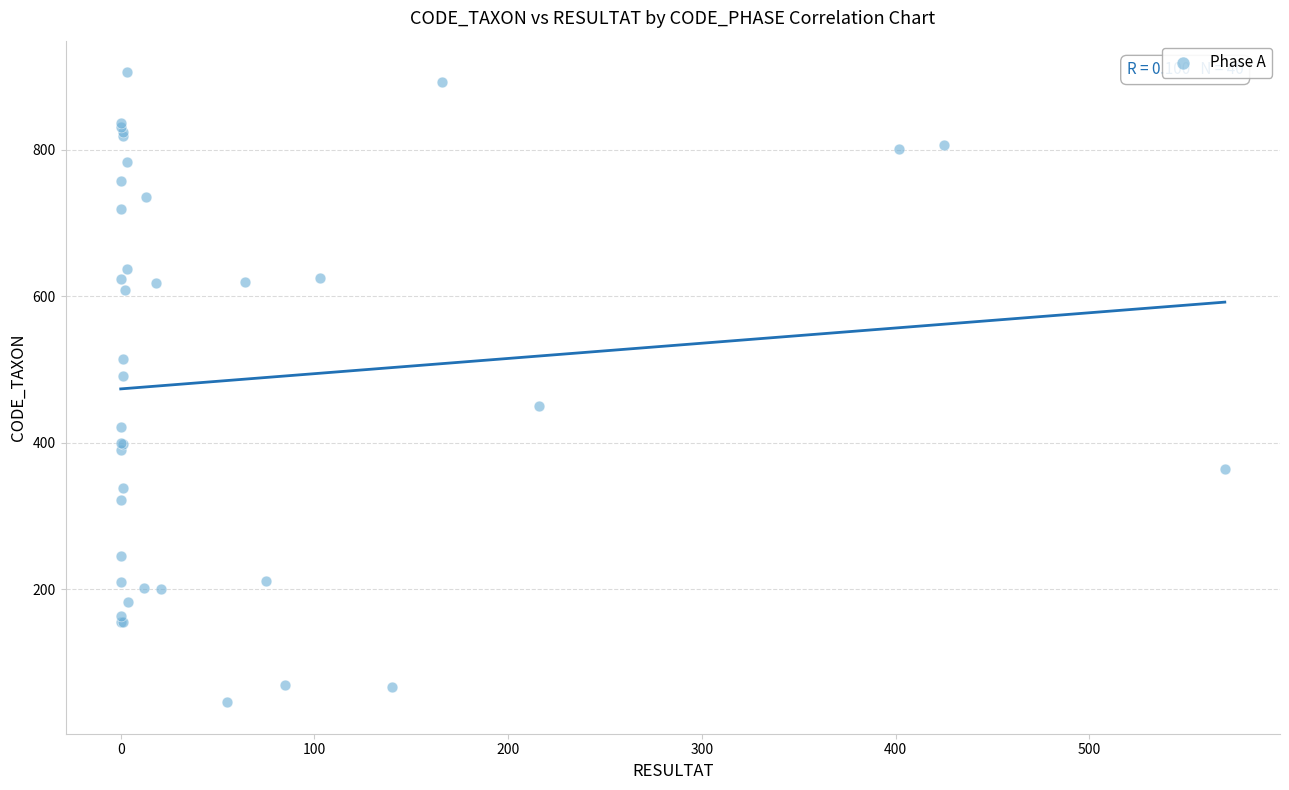

What Y value in the scatter plot is closest to 476?

491